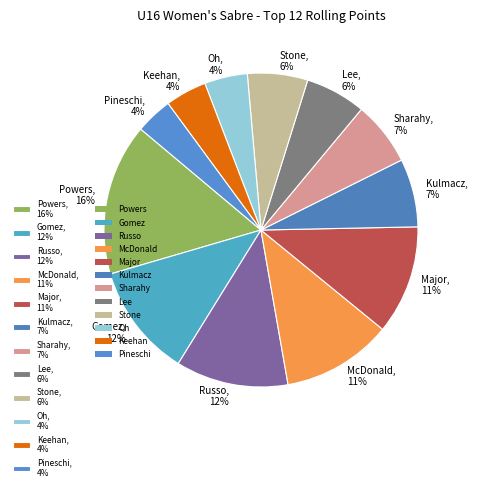

To the nearest percent, what is the average slice percentage?

8%